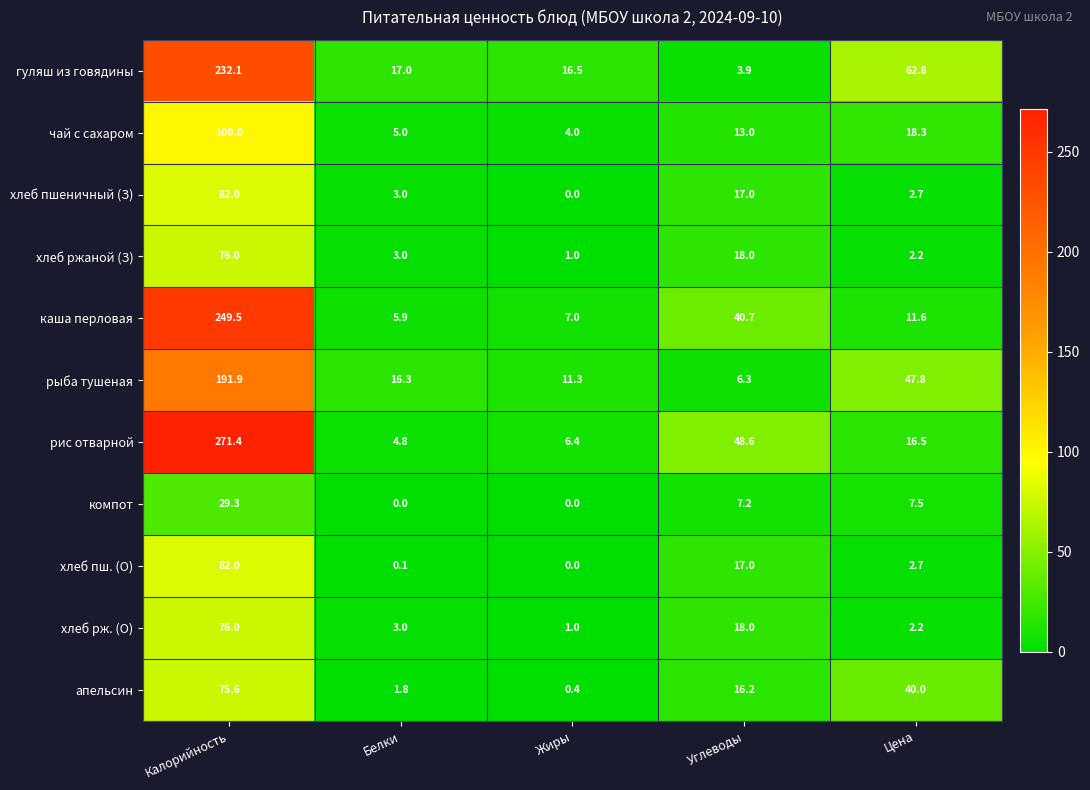

Is it true that хлеб пшеничный (З) equals 2.7 at Цена?

True